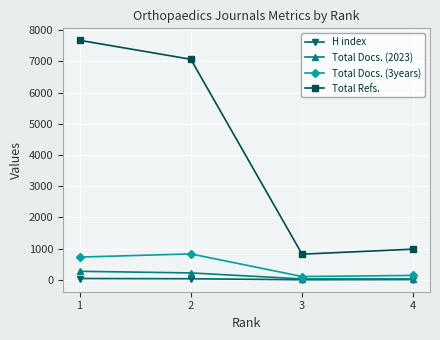

What is the total value across all series at 1?

8728